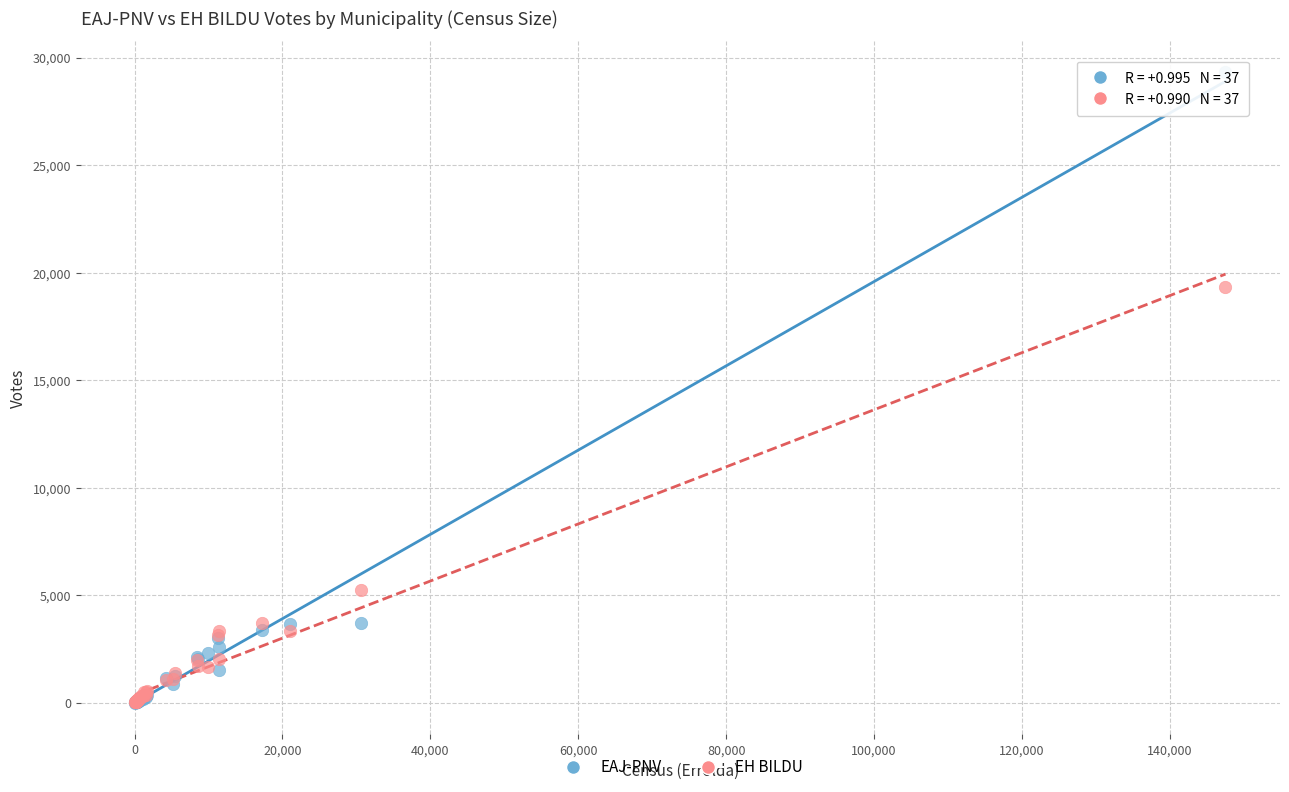

In the EH BILDU series, what Y value is closest to 9683?

5236